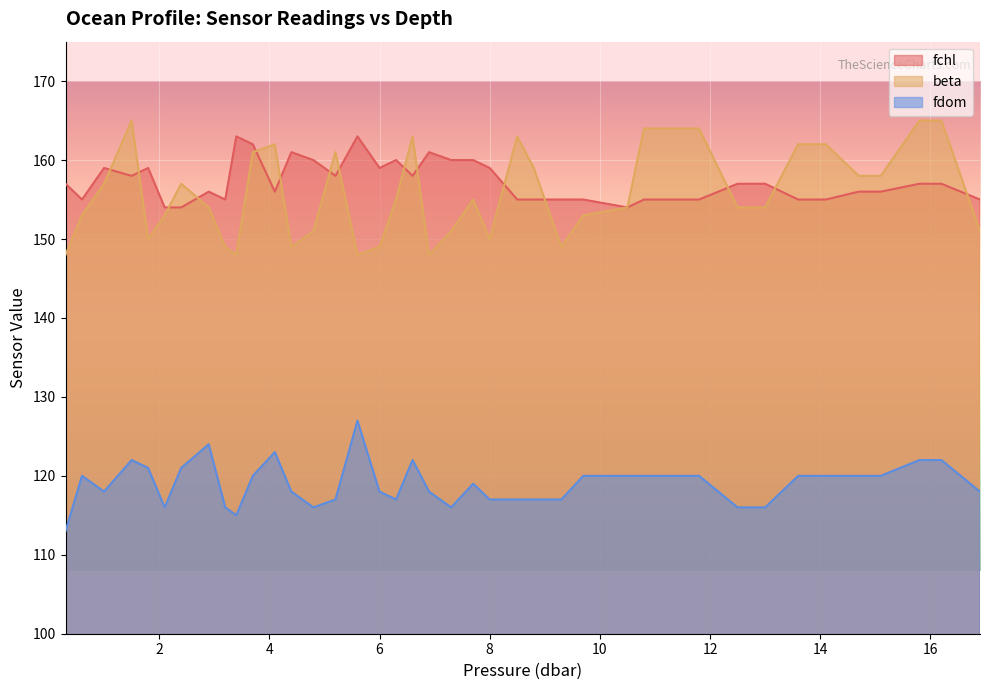

What is the difference between the maximum and minimum values in the fchl series?

9